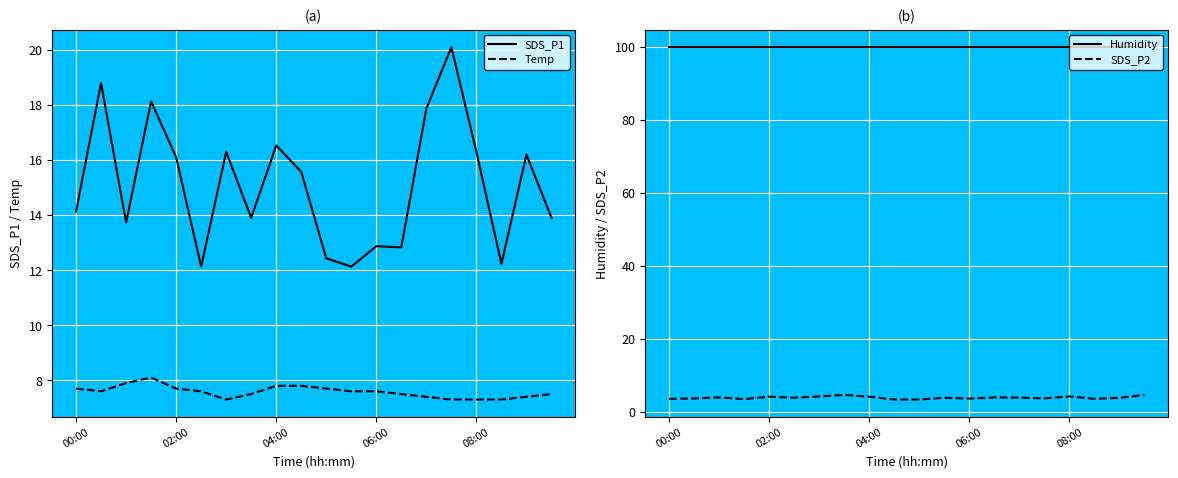

What is the difference between the second highest and minimum values in the SDS_P2 series?

1.3